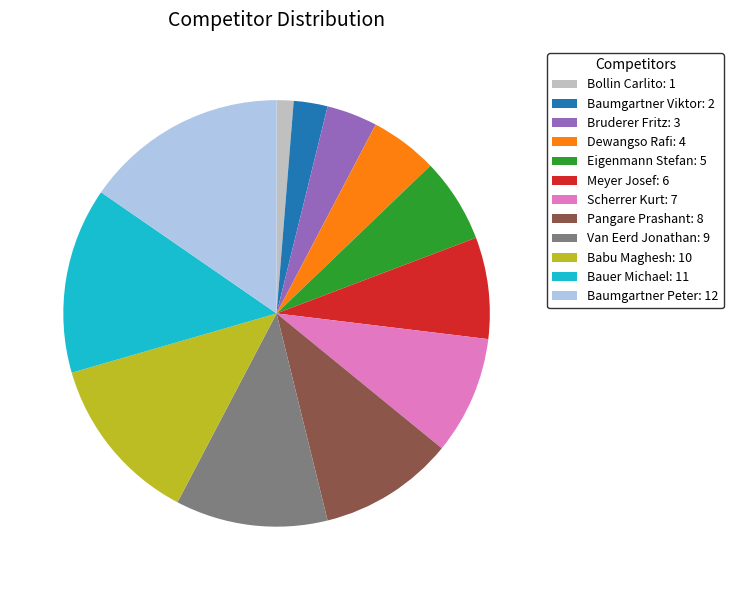

Is there any slice that represents more than half of the pie?

No